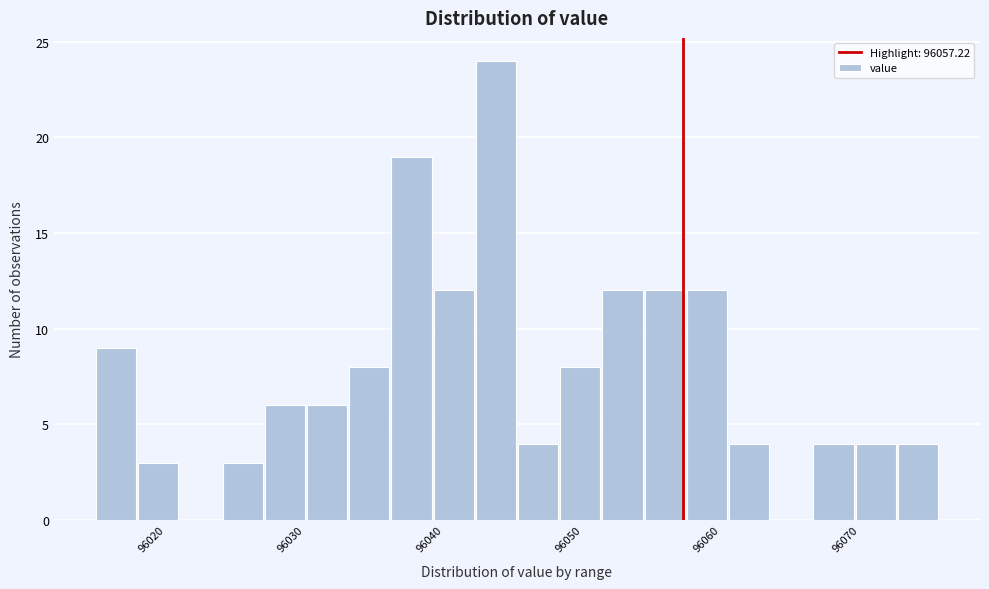

Around what value on the x-axis is the tallest bar? Give the approximate position of its centre, as read against the axis.

96044